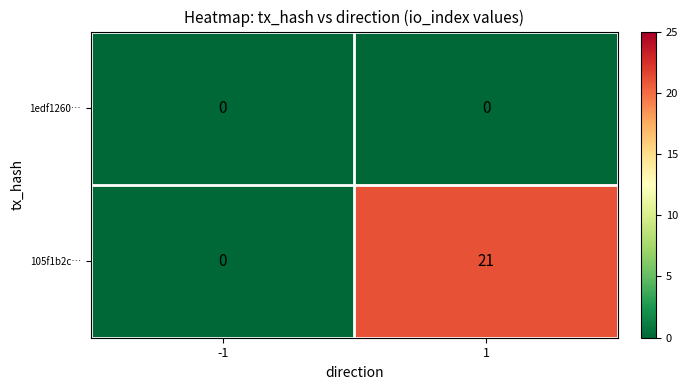

Rank the categories by 105f1b2c… value from lowest to highest.

-1, 1